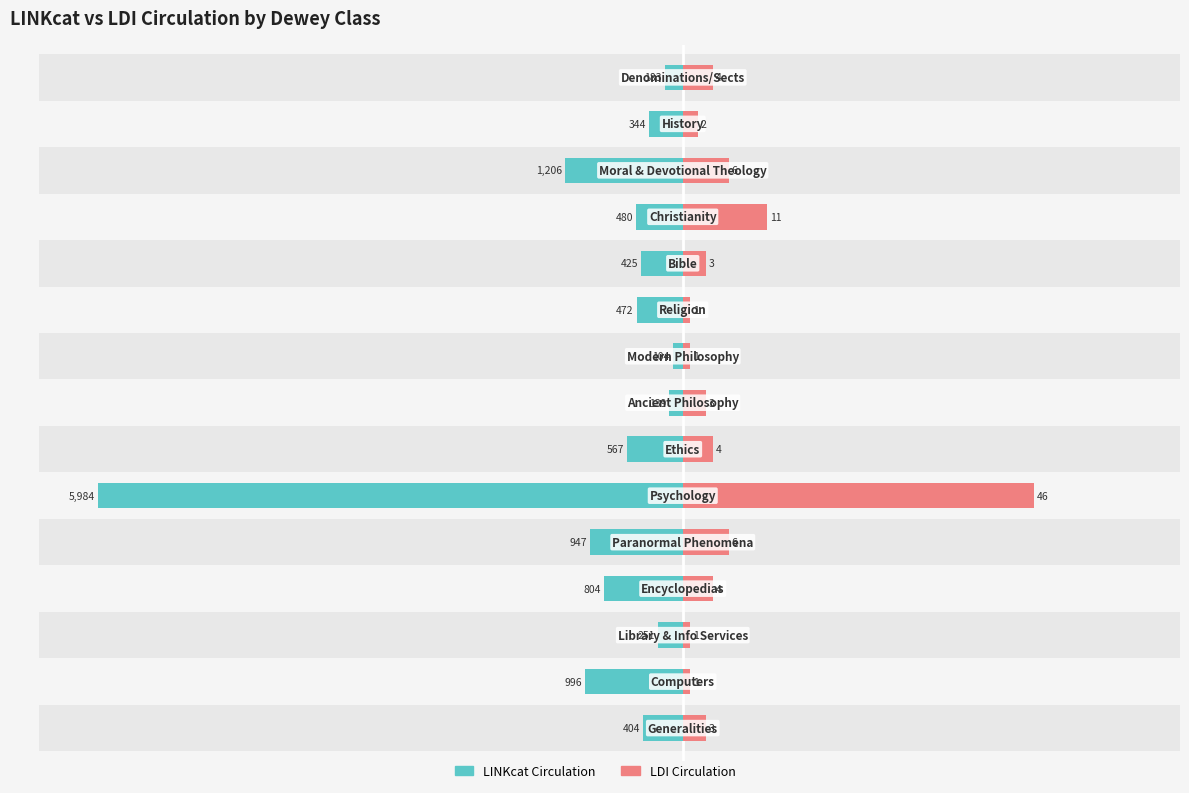

Between 8 and 2, which is larger?

8